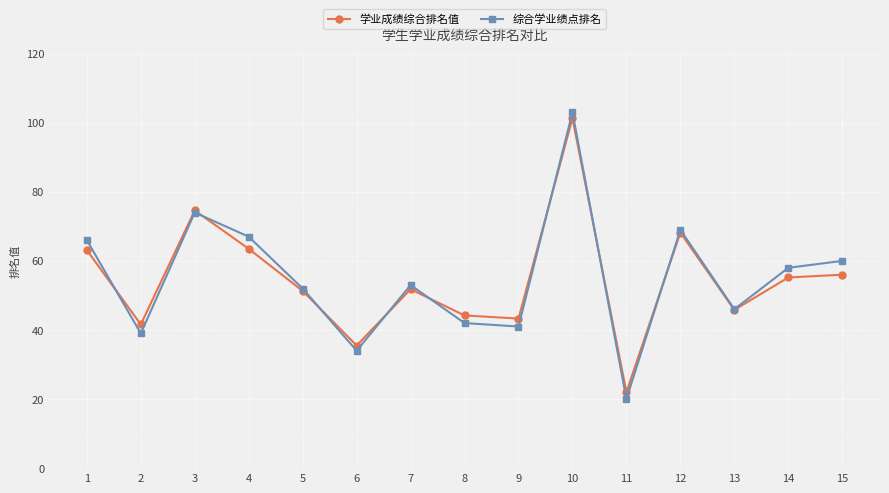

At which category is the sum across all series the highest?

10